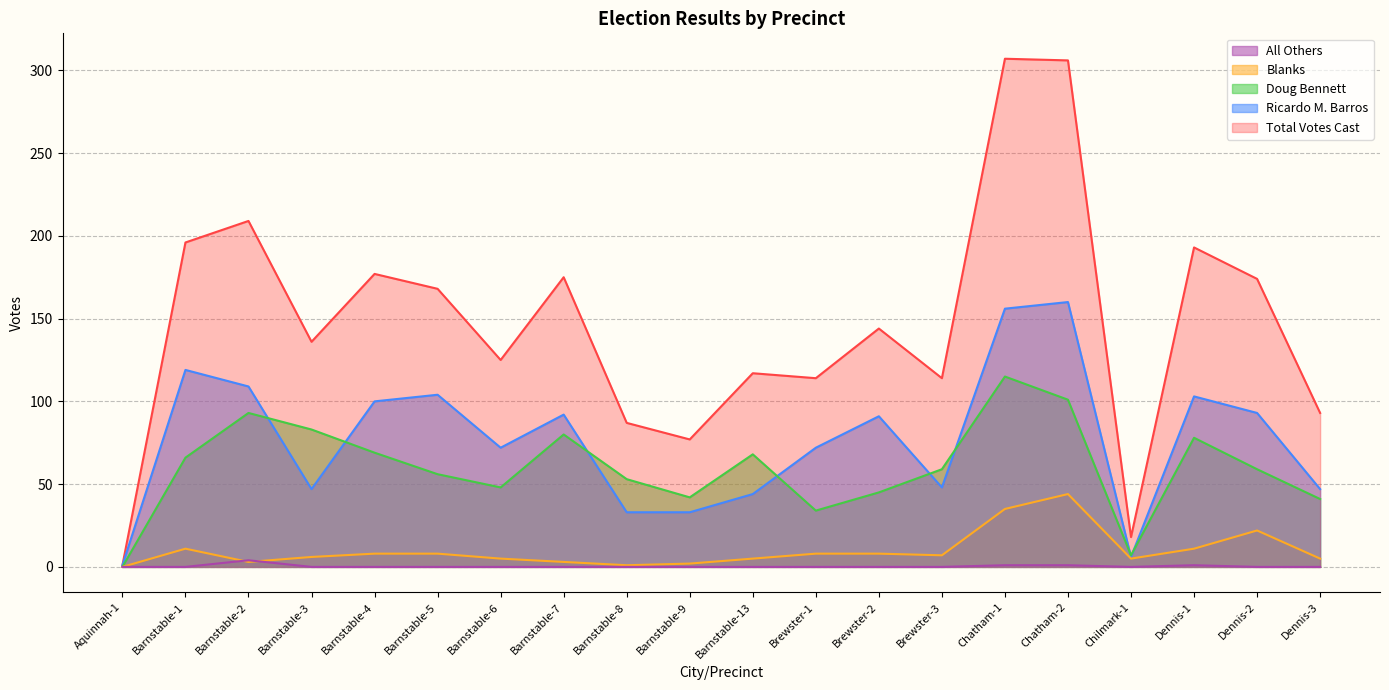

True or false: Total Votes Cast has more than 2 points higher than both neighbors.

True